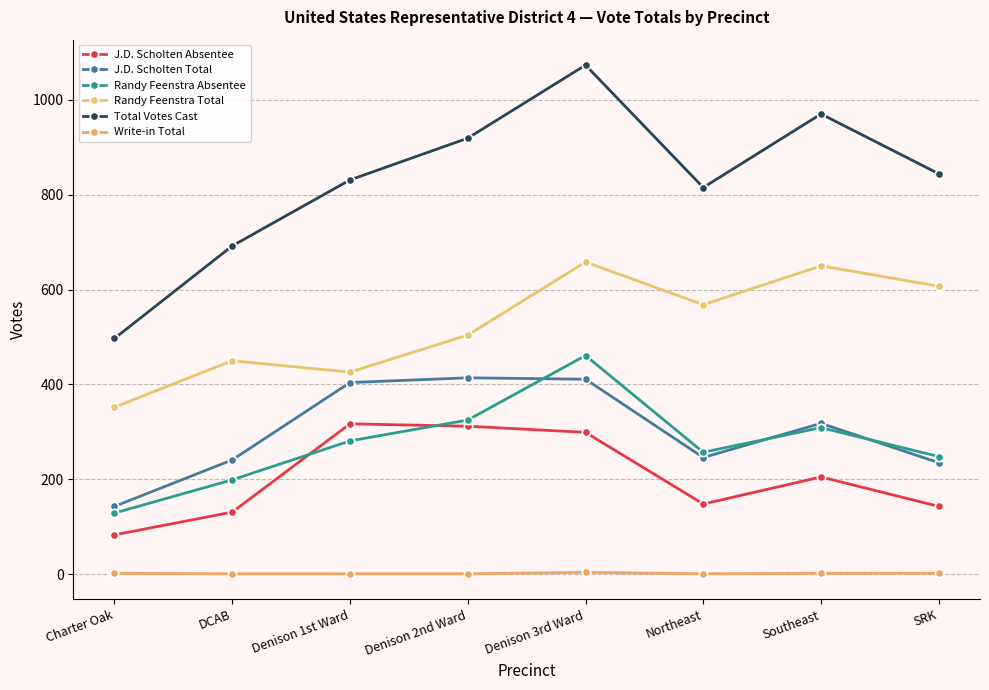

True or false: Randy Feenstra Total and J.D. Scholten Total intersect in this chart.

False